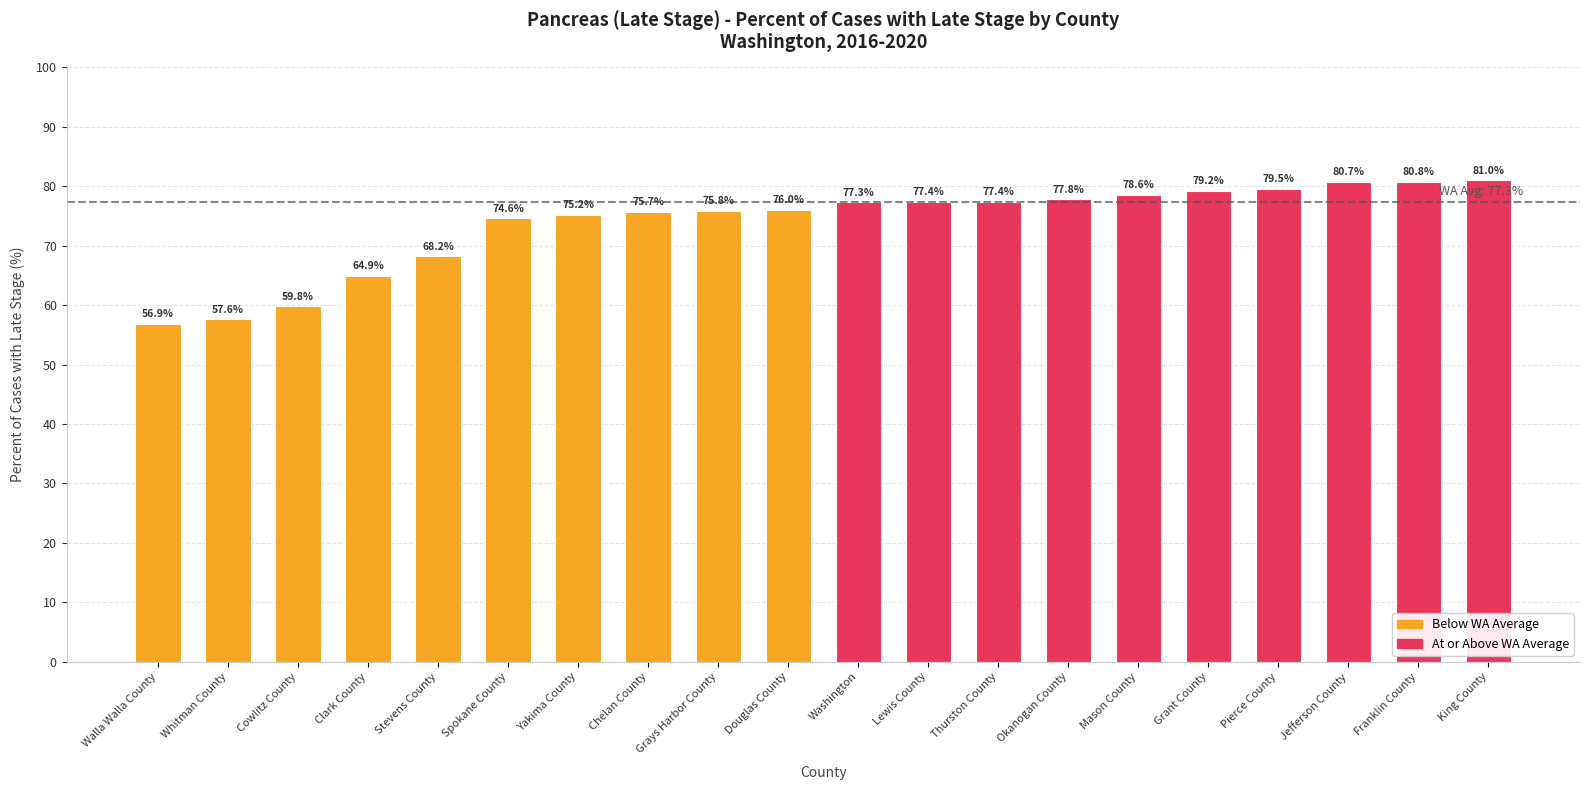

Is it true that the value at Stevens County is 30.1?

False